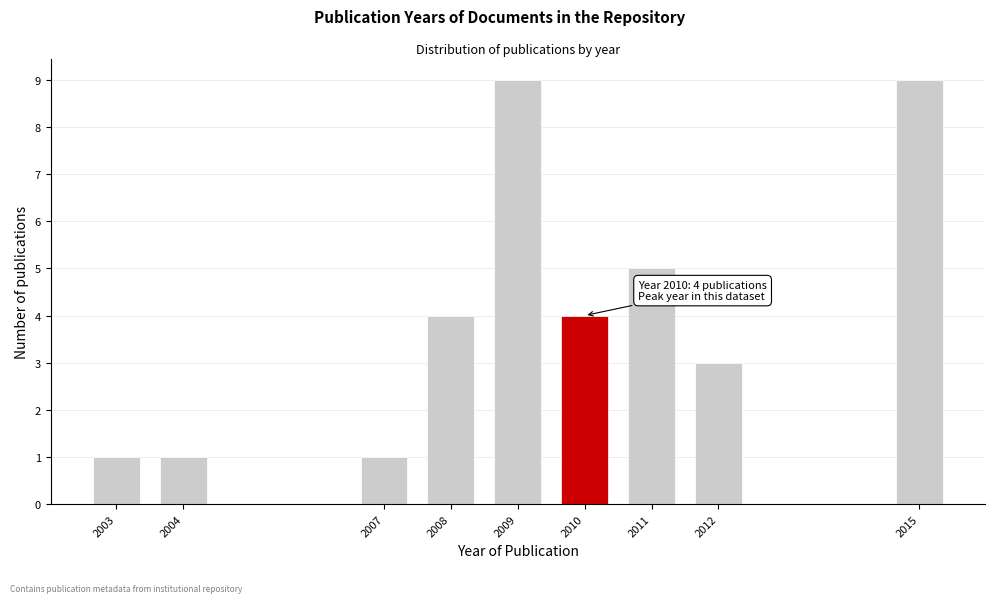

Reading left to right, list all the values displayed in this chart.

2003=1	2004=1	2007=1	2008=4	2009=9	2010=4	2011=5	2012=3	2015=9